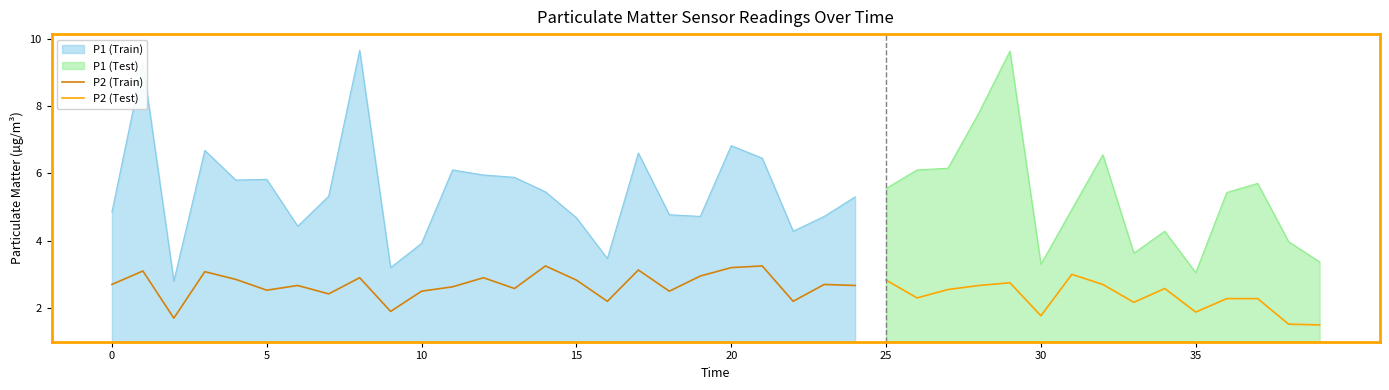

Is it true that P1 equals 10.4 at 00:40?

False